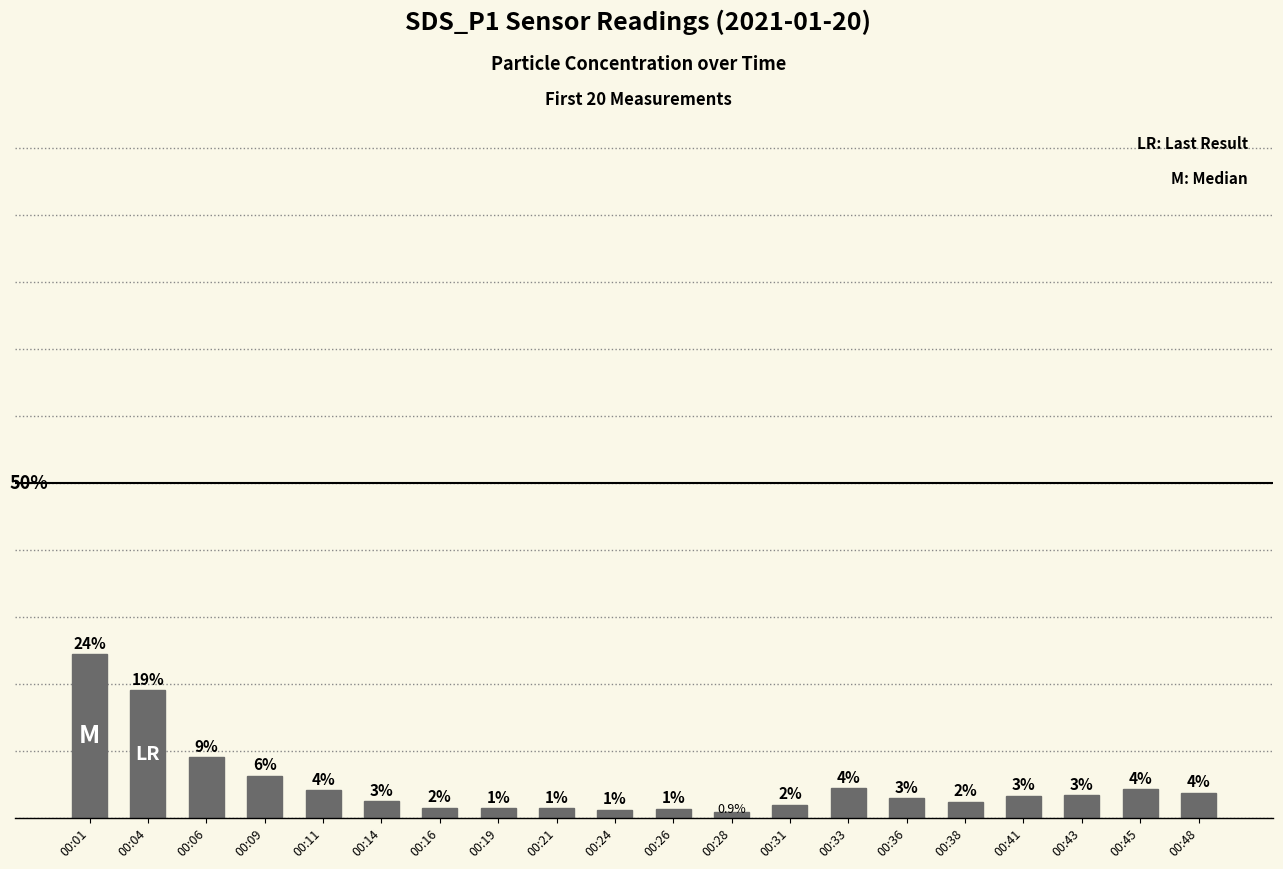

How many values are below 18?

10